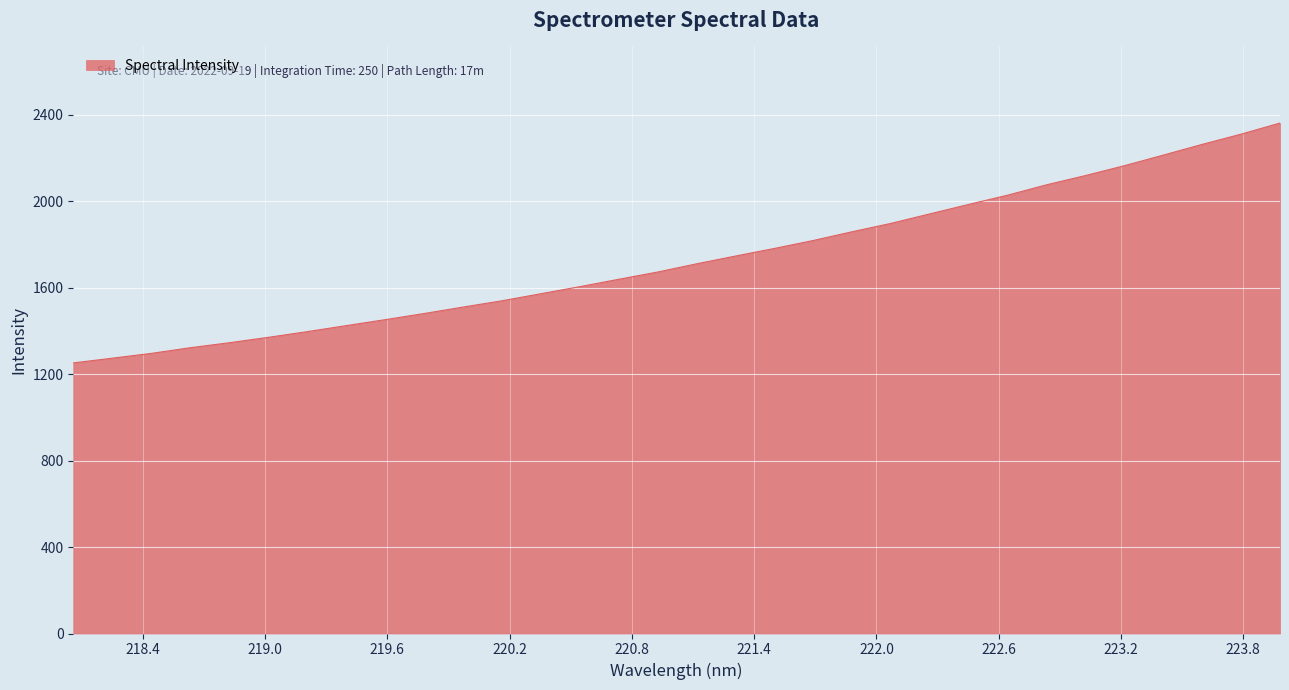

What is the greatest value displayed?

2362.4